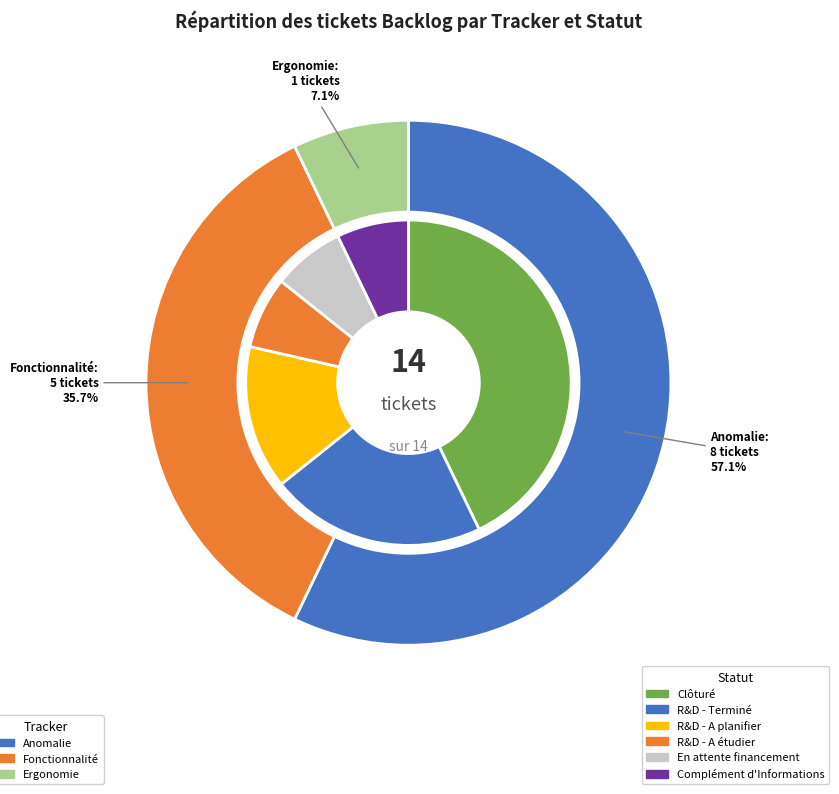

To the nearest percent, what percentage of the pie is Fonctionnalité (En attente)?

6%